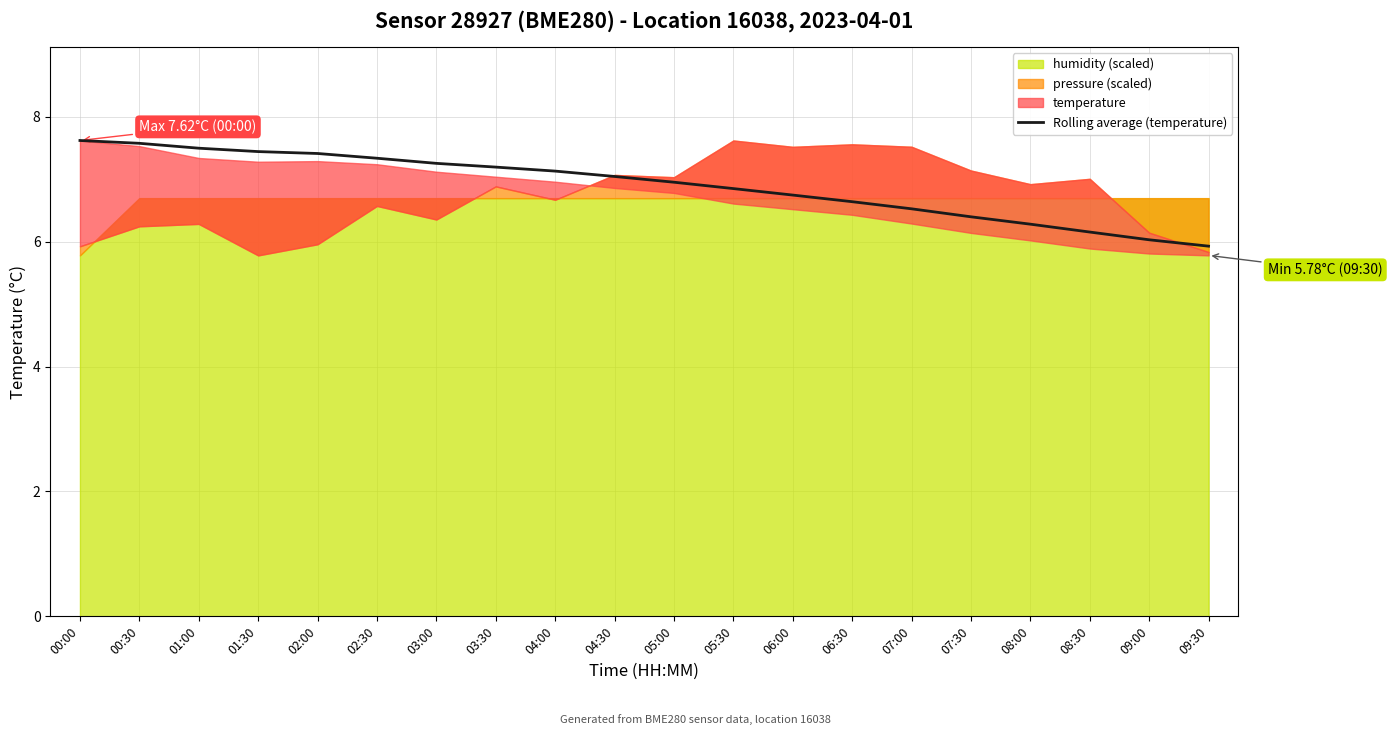

Reading left to right, transcribe all the data shown in this chart.

00:00=7.6	00:30=7.6	01:00=7.5	01:30=7.4	02:00=7.4	02:30=7.3	03:00=7.3	03:30=7.2	04:00=7.1	04:30=7.0	05:00=7.0	05:30=6.8	06:00=6.7	06:30=6.6	07:00=6.5	07:30=6.4	08:00=6.3	08:30=6.2	09:00=6.0	09:30=5.9